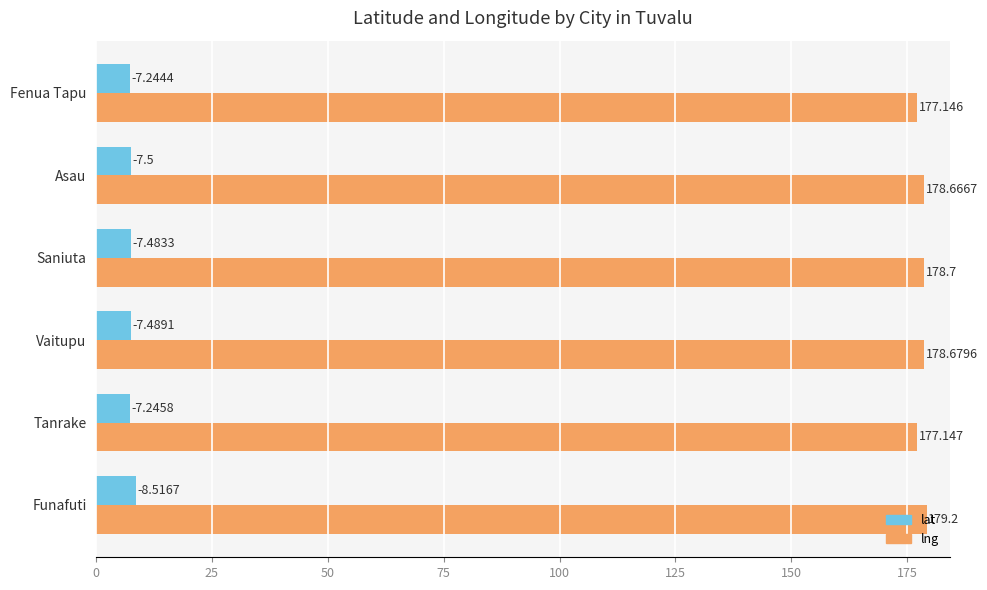

List the series in order of their peak value, lowest first.

lat, lng